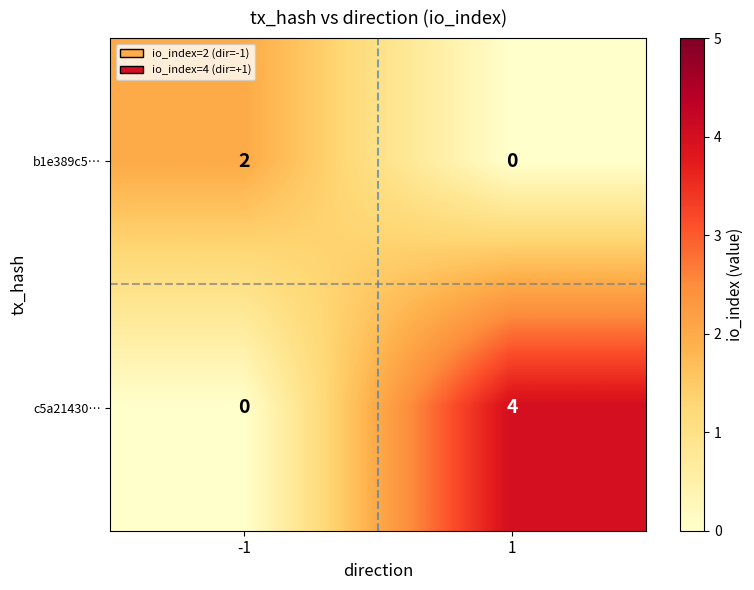

Reading left to right, what are all the values shown in this chart?

b1e389c5…: -1=2	1=0
c5a21430…: -1=0	1=4